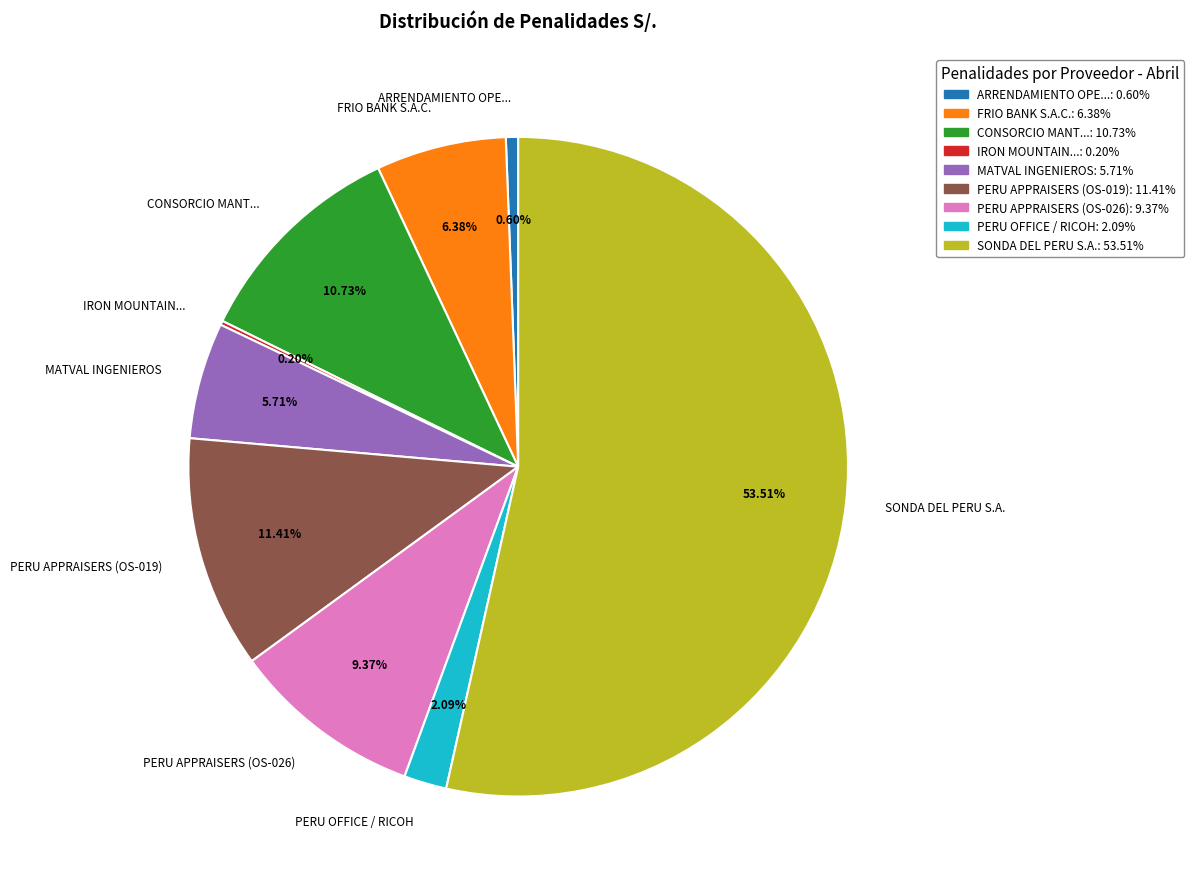

Does any single category account for the majority?

Yes